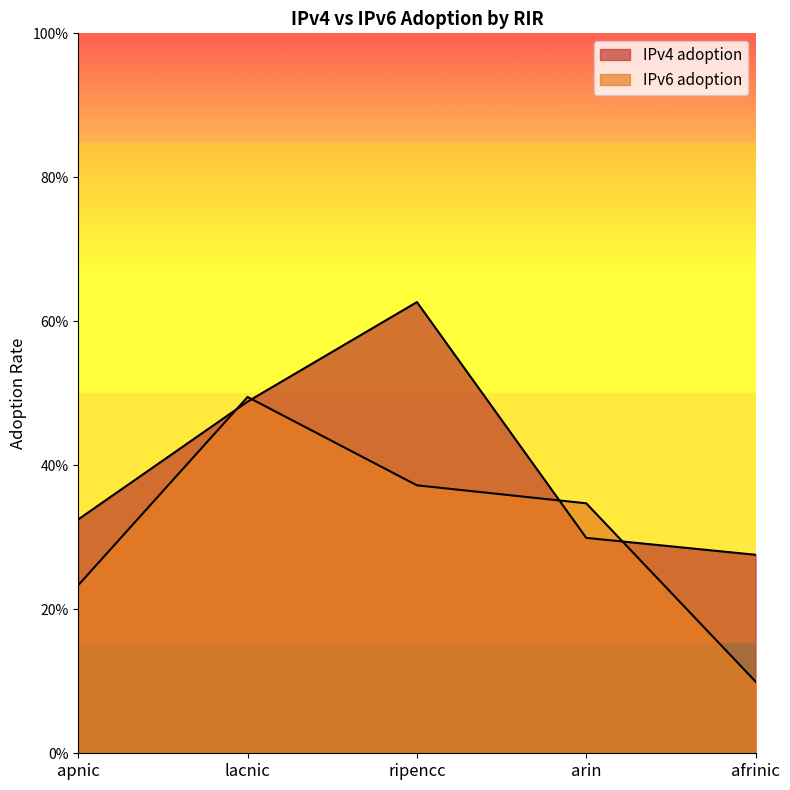

At how many categories does at least one series exceed 0?

5